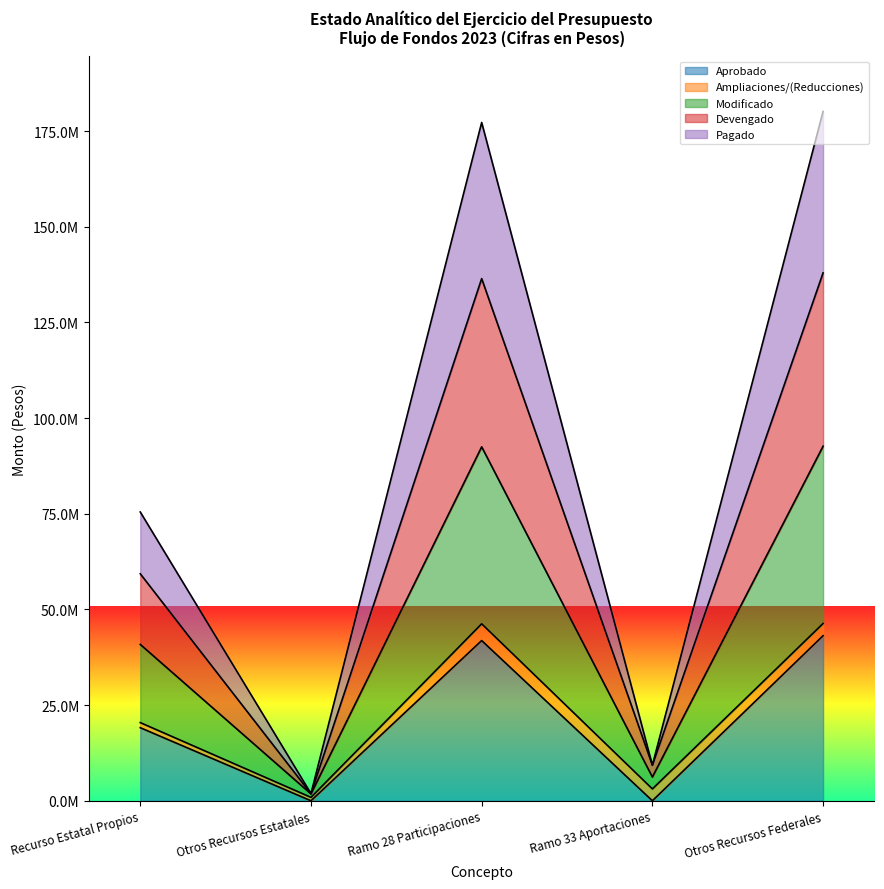

Does the chart have visible grid lines?

No